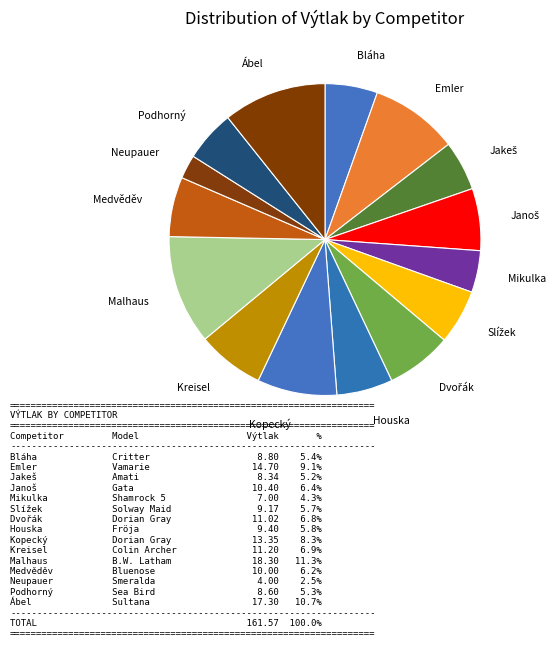

Which slice is the smallest?

Neupauer